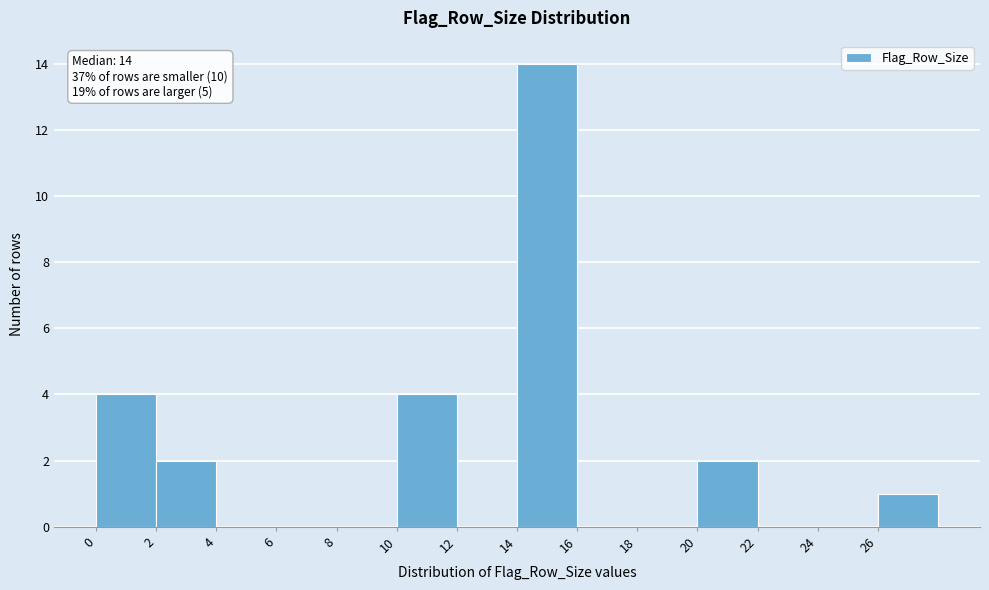

Over which range of the x-axis is the bar tallest?

14 to 16